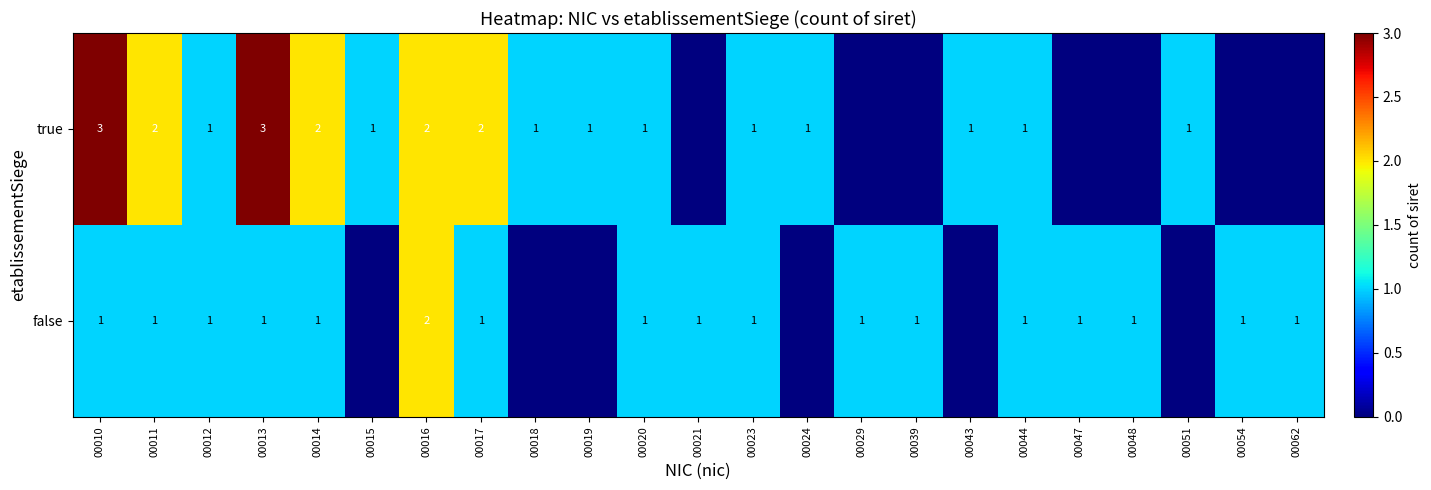

At which category is the sum across all series the highest?

00010